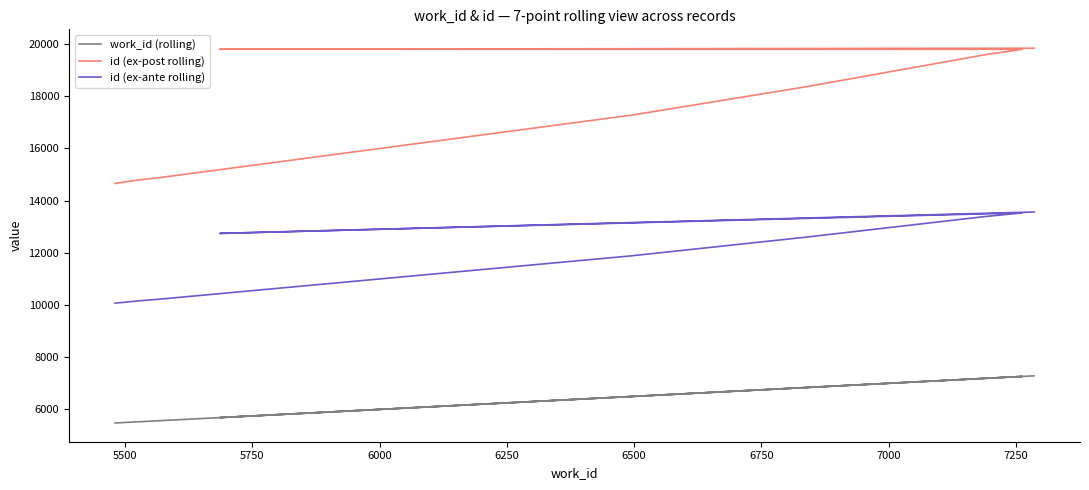

Is it true that id (ex-post rolling) equals 30967.4 at 6500?

False